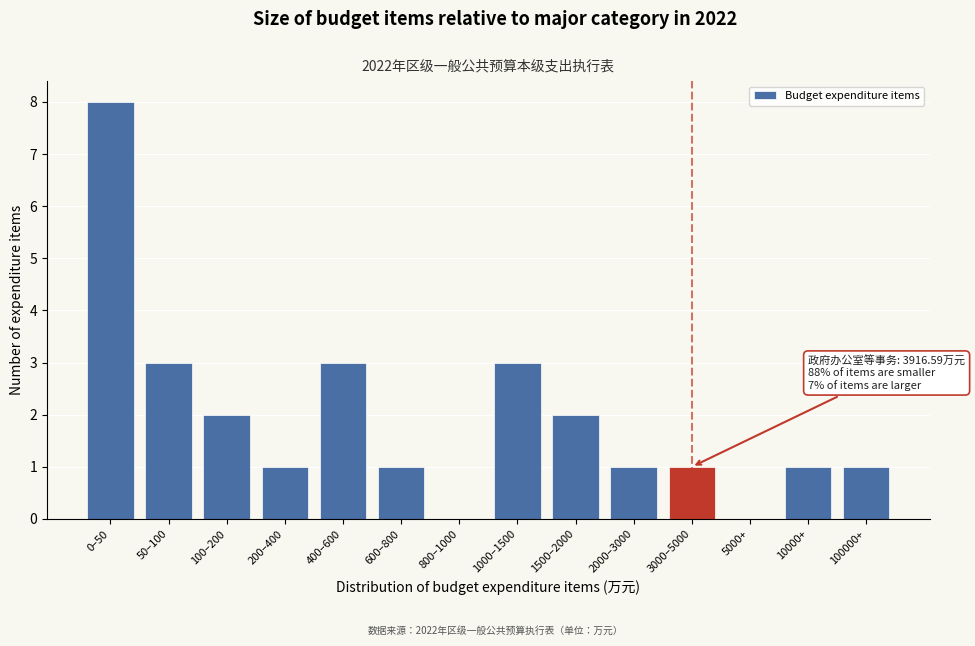

Reading left to right, extract all data points from this chart.

0–50=8	50–100=3	100–200=2	200–400=1	400–600=3	600–800=1	800–1000=0	1000–1500=3	1500–2000=2	2000–3000=1	3000–5000=1	5000+=0	10000+=1	100000+=1